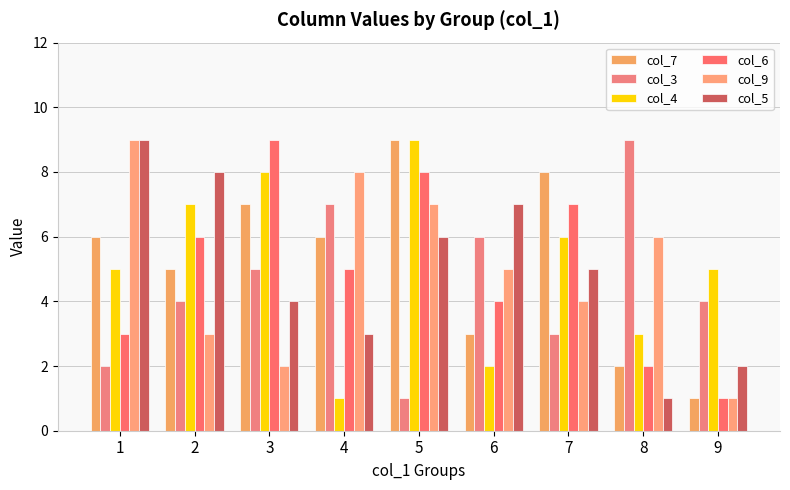

List the series in order of their peak value, highest first.

col_7, col_3, col_4, col_6, col_9, col_5